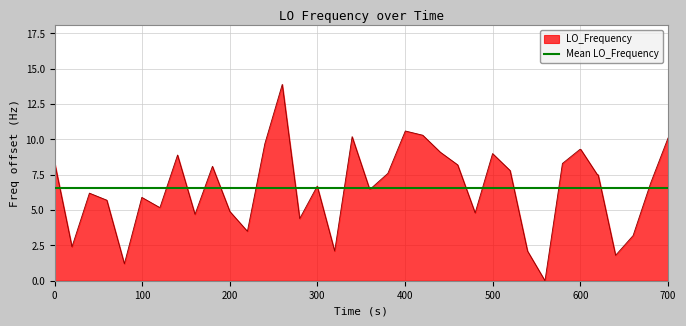

How many interior local peaks (higher than both neighbors) does the data have?

9